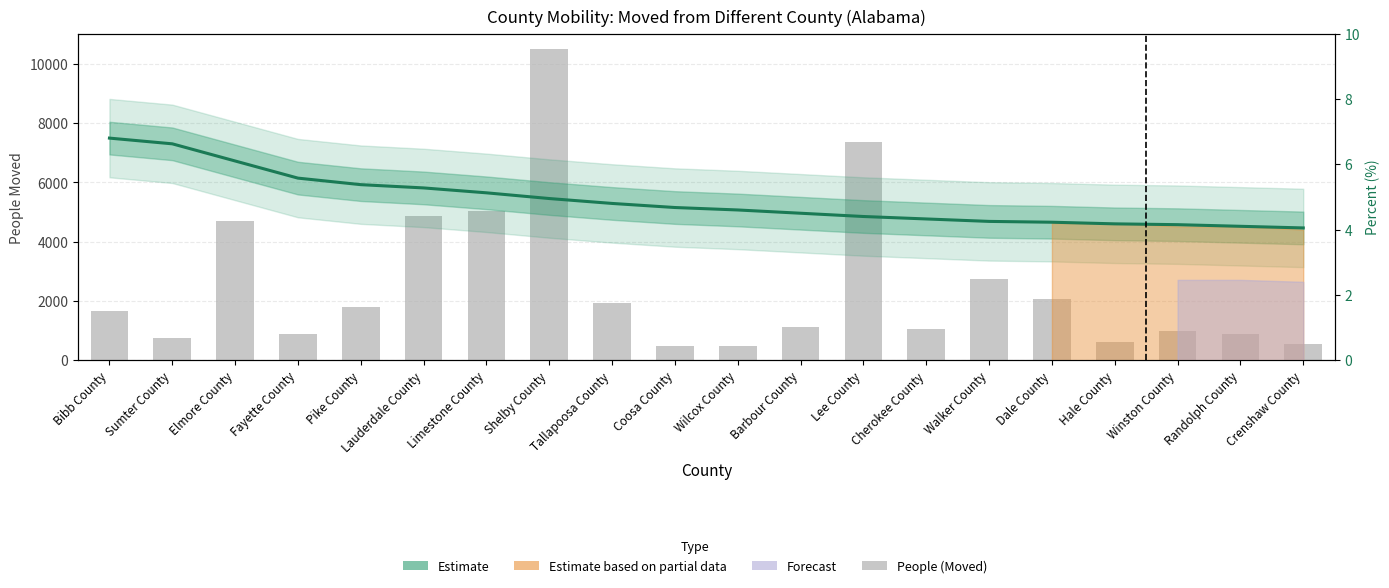

What position from the left is Lauderdale County?

6